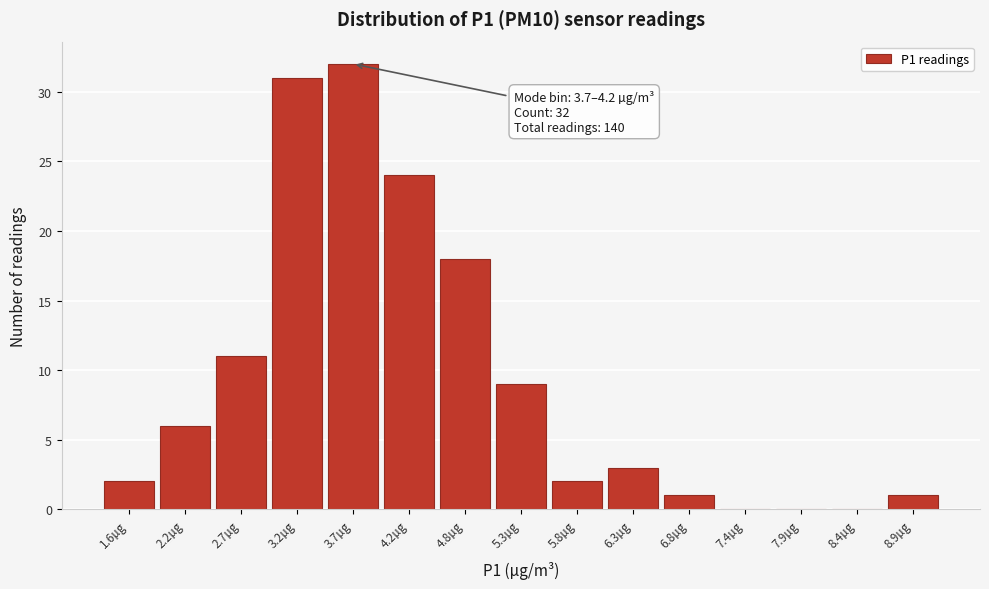

Reading left to right, transcribe all the data shown in this chart.

1.6µg=2	2.2µg=6	2.7µg=11	3.2µg=31	3.7µg=32	4.2µg=24	4.8µg=18	5.3µg=9	5.8µg=2	6.3µg=3	6.8µg=1	7.4µg=0	7.9µg=0	8.4µg=0	8.9µg=1